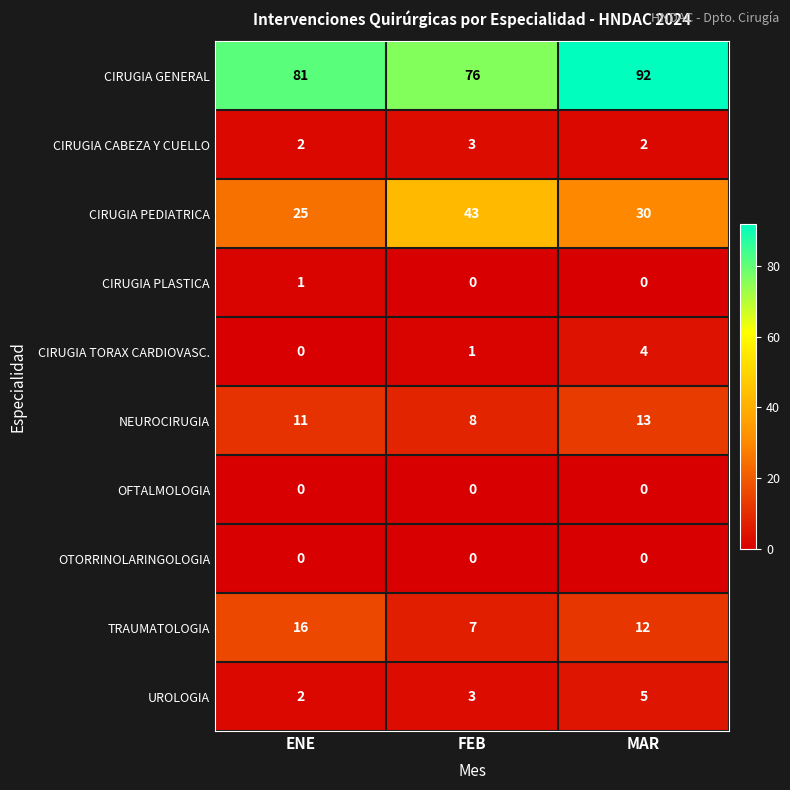

What value does the CIRUGIA PEDIATRICA series have at MAR?

30